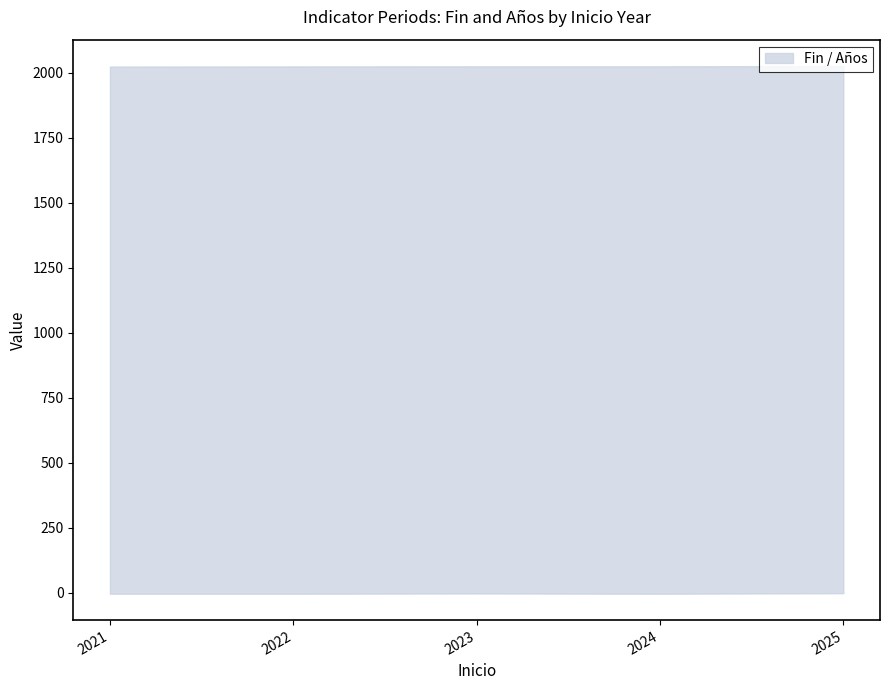

Which series has the largest total across all categories?

Fin